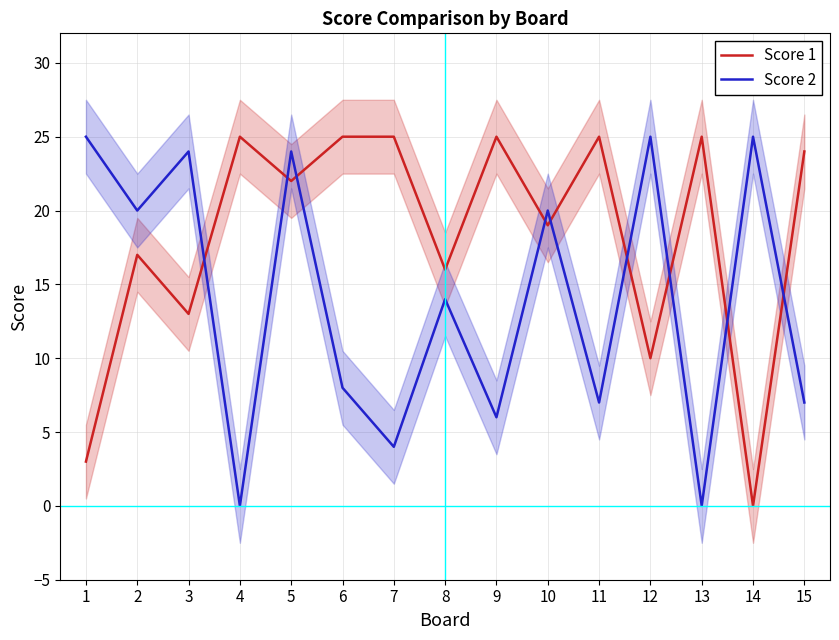

At which label does Score 2 first exceed 14?

1